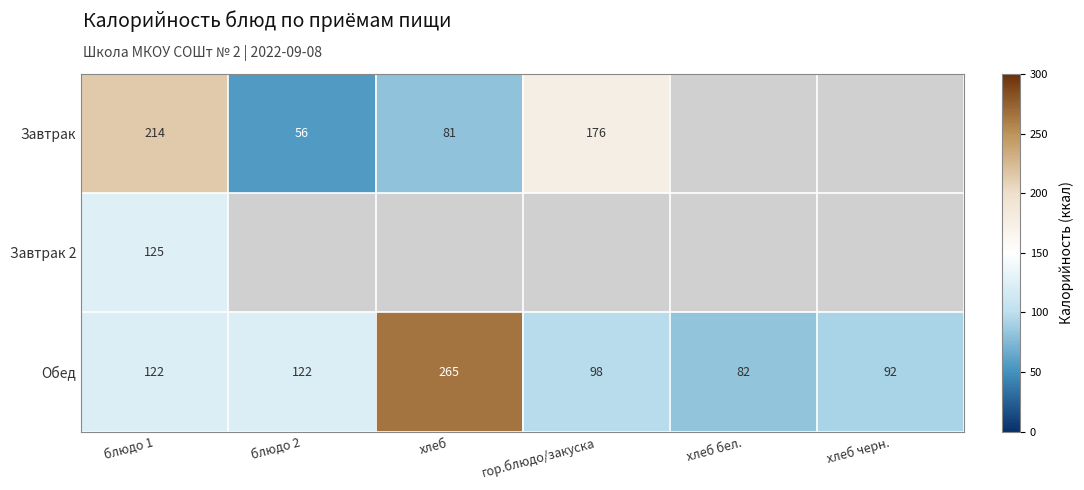

Is it true that Обед equals 167 at гор.блюдо/закуска?

False